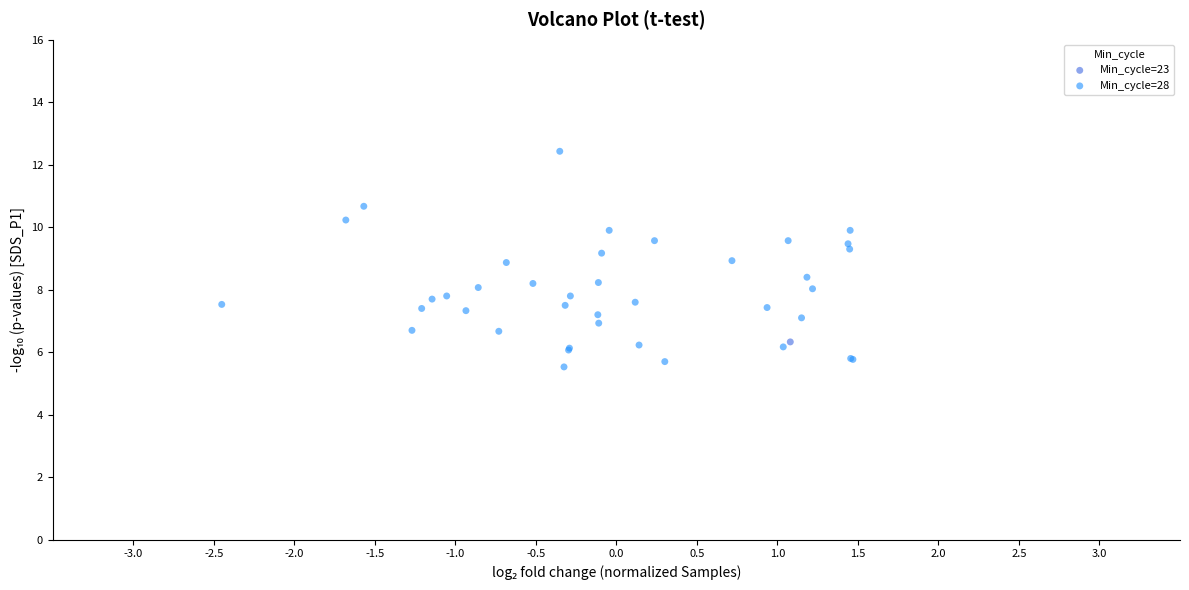

What are all the series names shown in the legend?

Min_cycle=23, Min_cycle=28